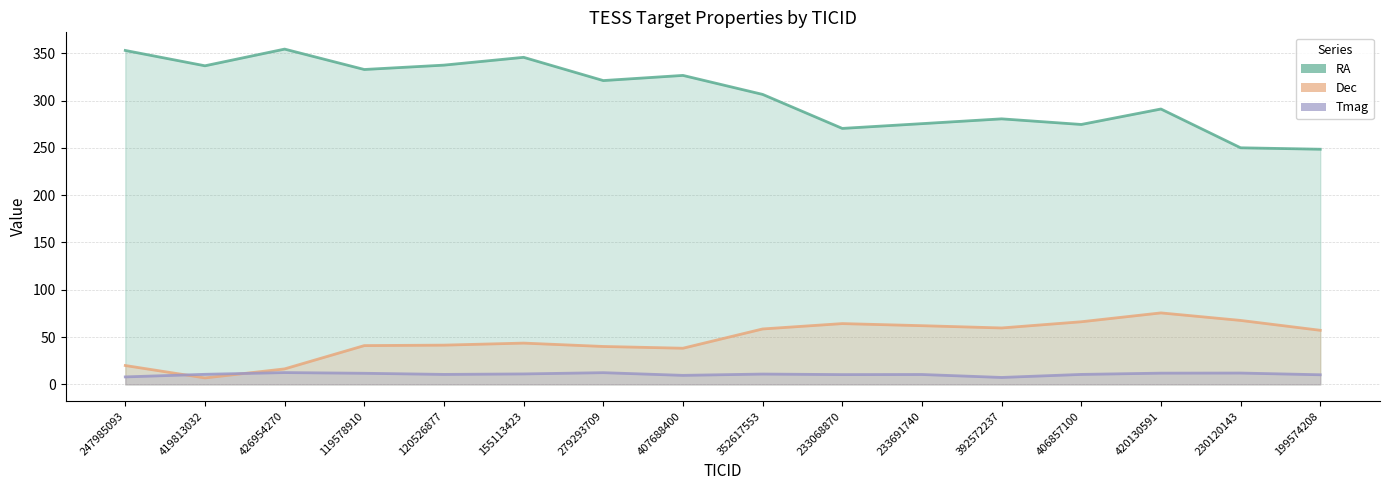

What position from the left is 420130591?

14